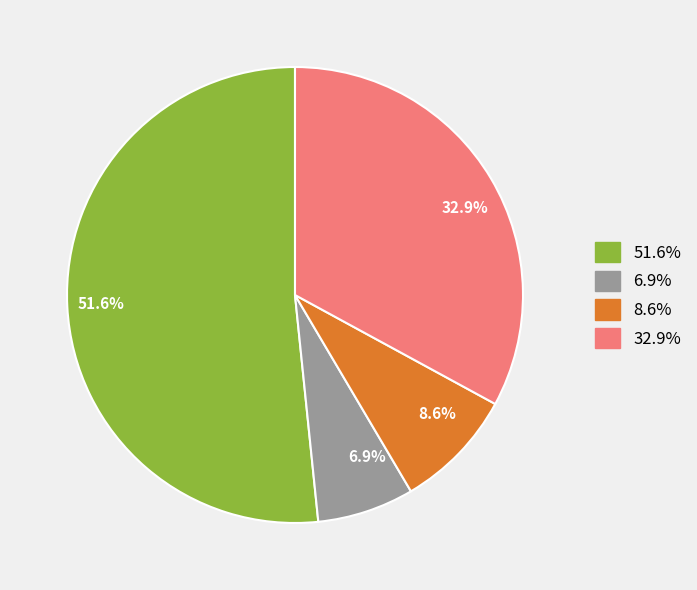

Rank the categories by value from highest to lowest.

51.6%, 32.9%, 8.6%, 6.9%